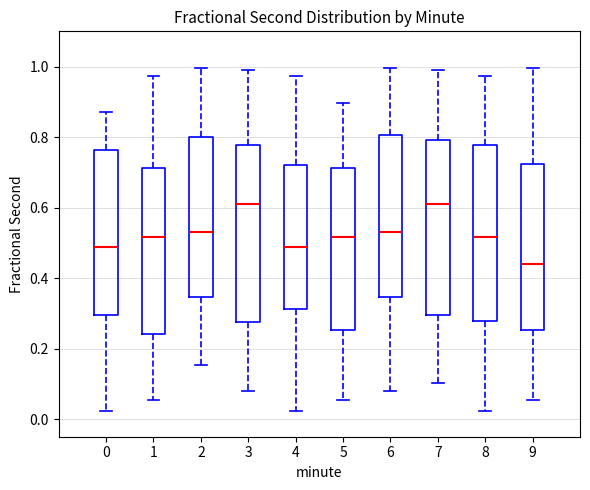

Reading left to right, read every box against the y-axis: the position of its median line, the range the box covers, and the ends of its whiskers. The values are not printed on the chart, so give them approximately, as read against the axis.

0: median 0.48, box 0.30 to 0.76, whiskers 0.02 to 0.88
1: median 0.52, box 0.24 to 0.72, whiskers 0.06 to 0.98
2: median 0.54, box 0.34 to 0.80, whiskers 0.16 to 1.00
3: median 0.60, box 0.28 to 0.78, whiskers 0.08 to 1.00
4: median 0.48, box 0.32 to 0.72, whiskers 0.02 to 0.98
5: median 0.52, box 0.26 to 0.72, whiskers 0.06 to 0.90
6: median 0.54, box 0.34 to 0.80, whiskers 0.08 to 1.00
7: median 0.60, box 0.30 to 0.80, whiskers 0.10 to 1.00
8: median 0.52, box 0.28 to 0.78, whiskers 0.02 to 0.98
9: median 0.44, box 0.26 to 0.72, whiskers 0.06 to 1.00